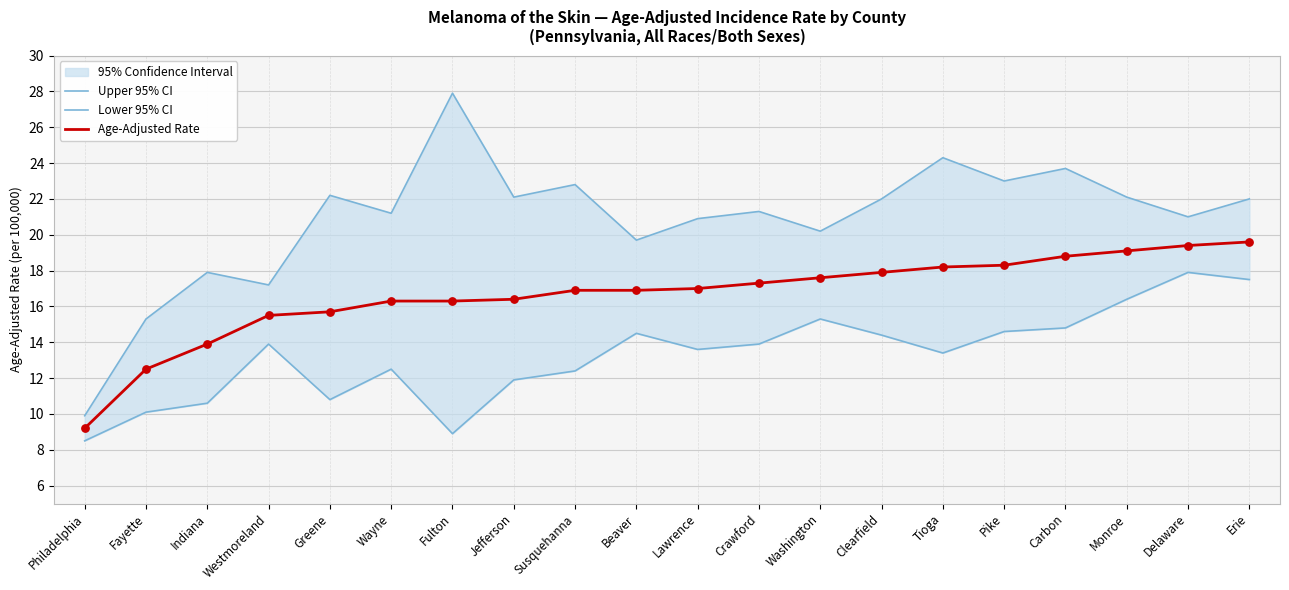

Which series has the largest total across all categories?

Upper 95% CI